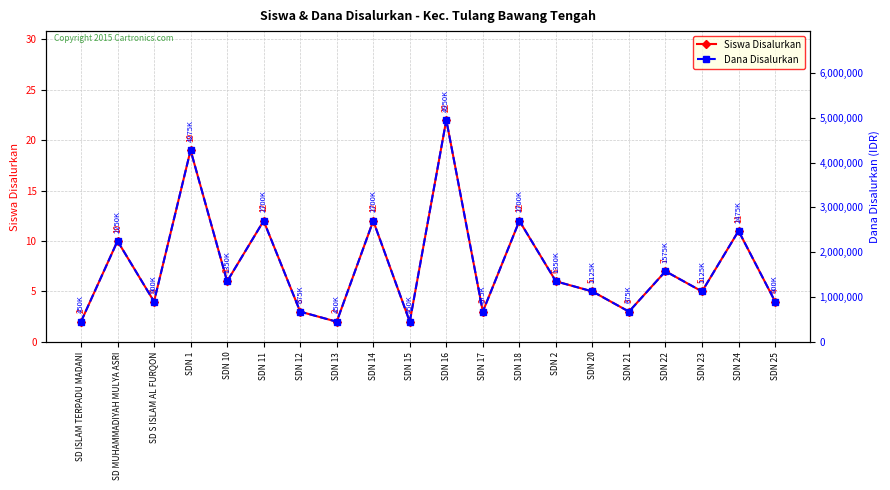

True or false: Siswa Disalurkan and Dana Disalurkan cross at least once.

False